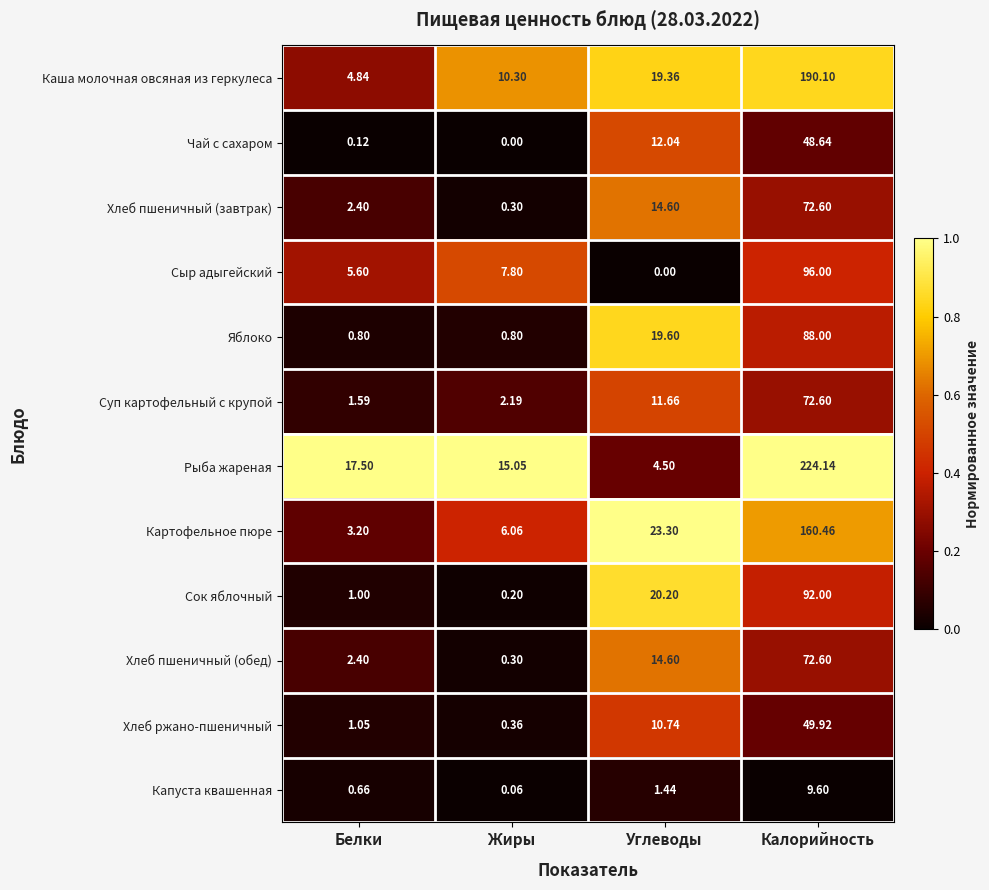

Which series changed the most between Жиры and Калорийность?

Рыба жареная